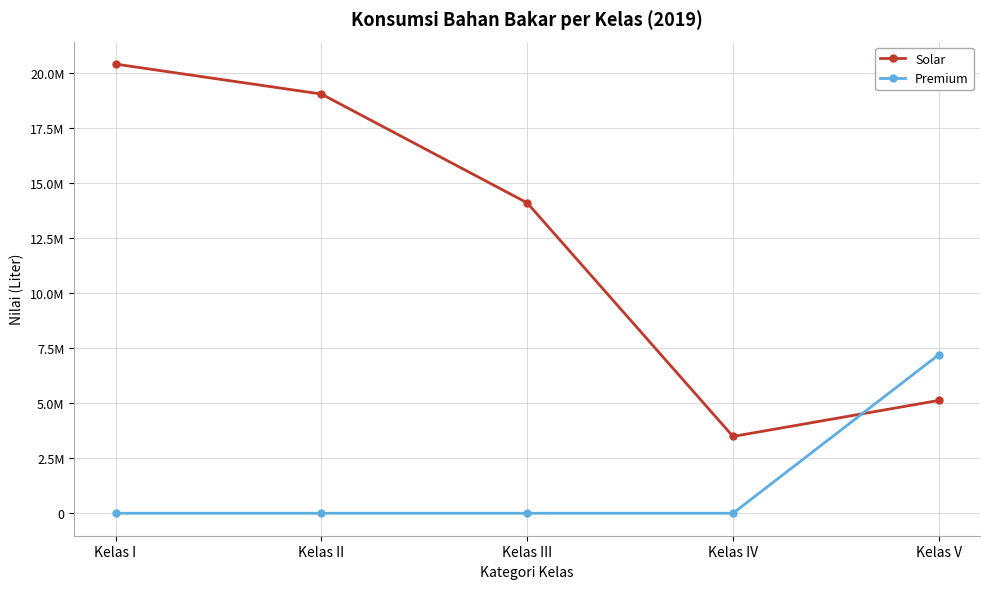

Is this an area chart (filled region under the line)?

No